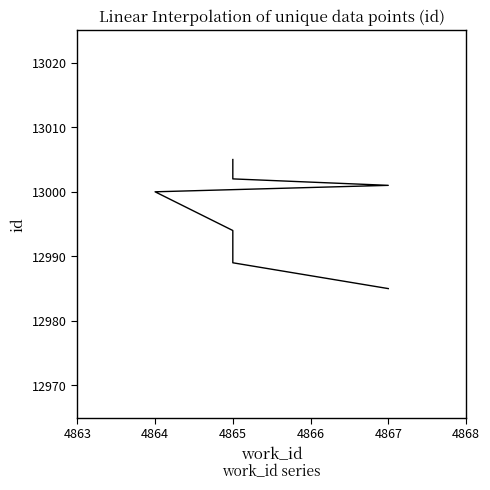

True or false: the data has more than 2 interior local peaks.

False